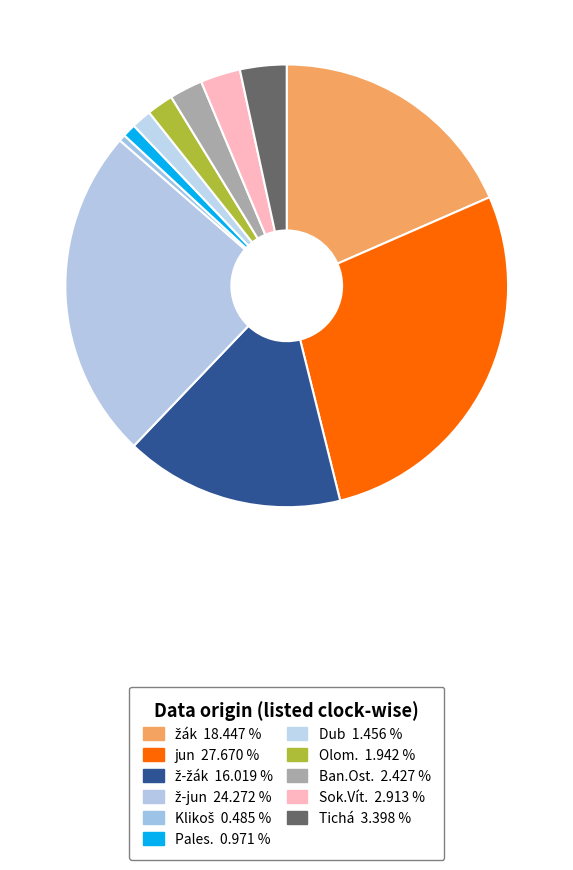

Does any single category account for the majority?

No